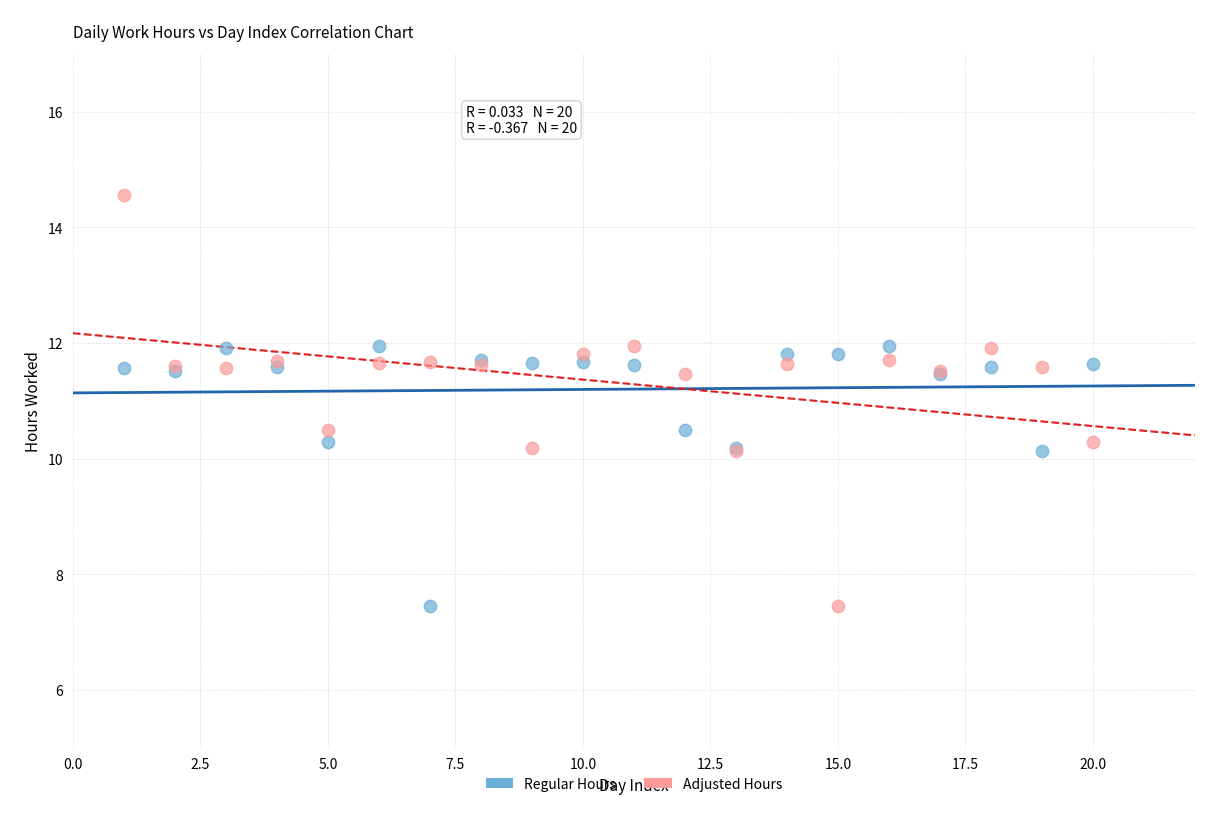

What is the X range (max minus min) for the scatter plot?

19.0